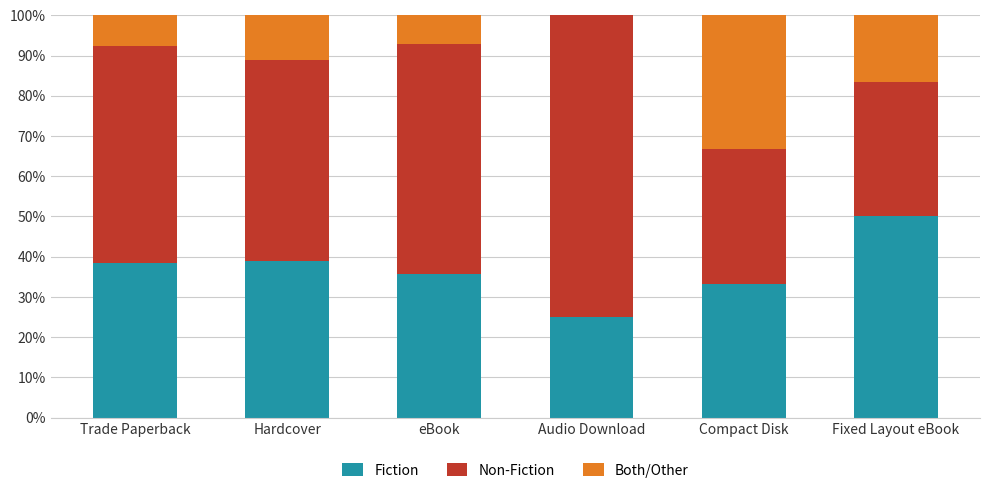

Does the chart contain stacked bars?

Yes